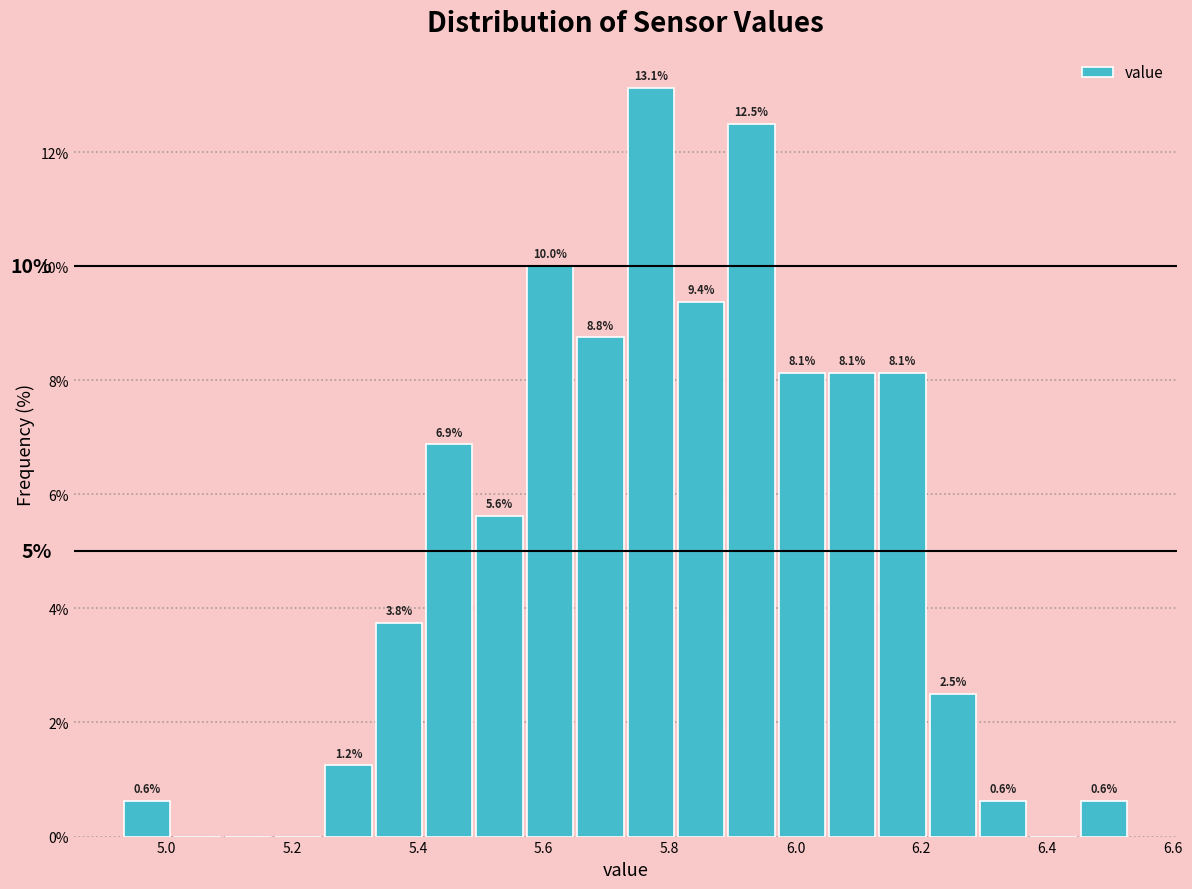

Over which range of the x-axis is the bar tallest?

5.73 to 5.81